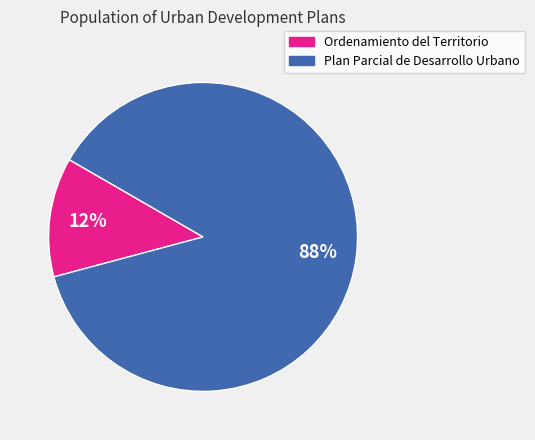

To the nearest percent, what is the average slice percentage?

50%